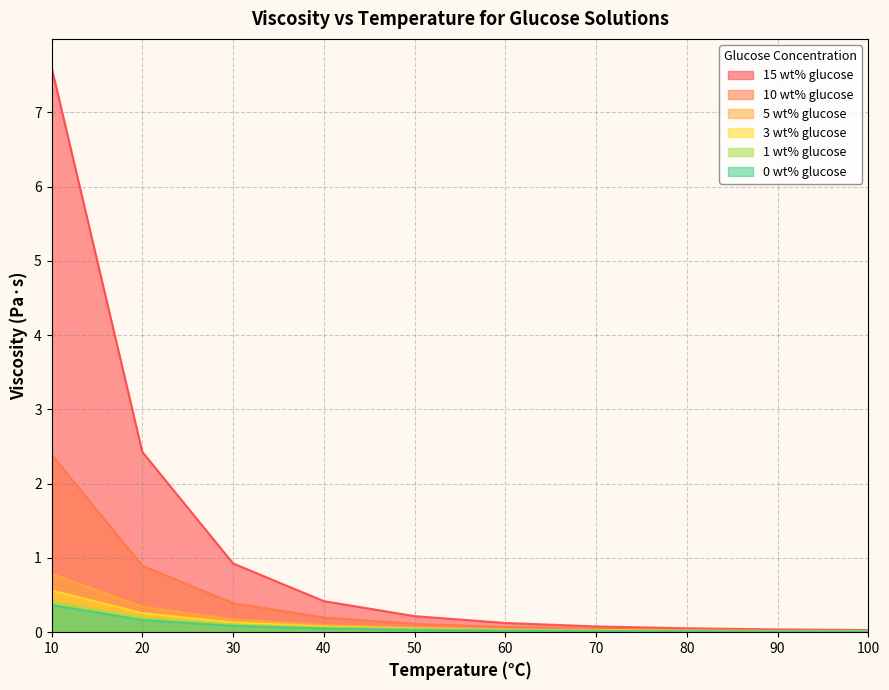

How many lines are shown in the chart?

6